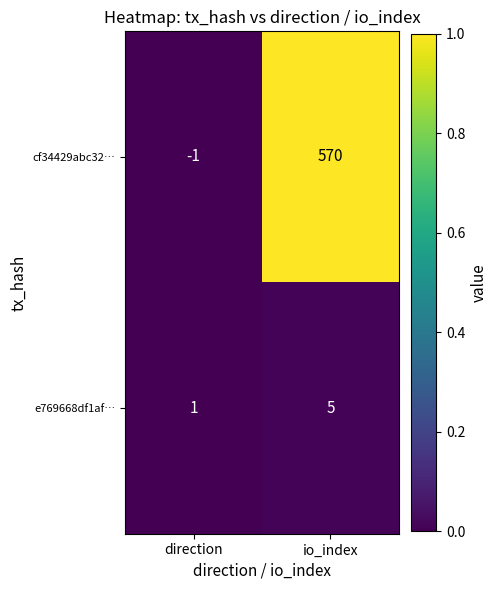

Reading left to right, list all the values displayed in this chart.

cf34429abc32…: -1	570
e769668df1af…: 1	5